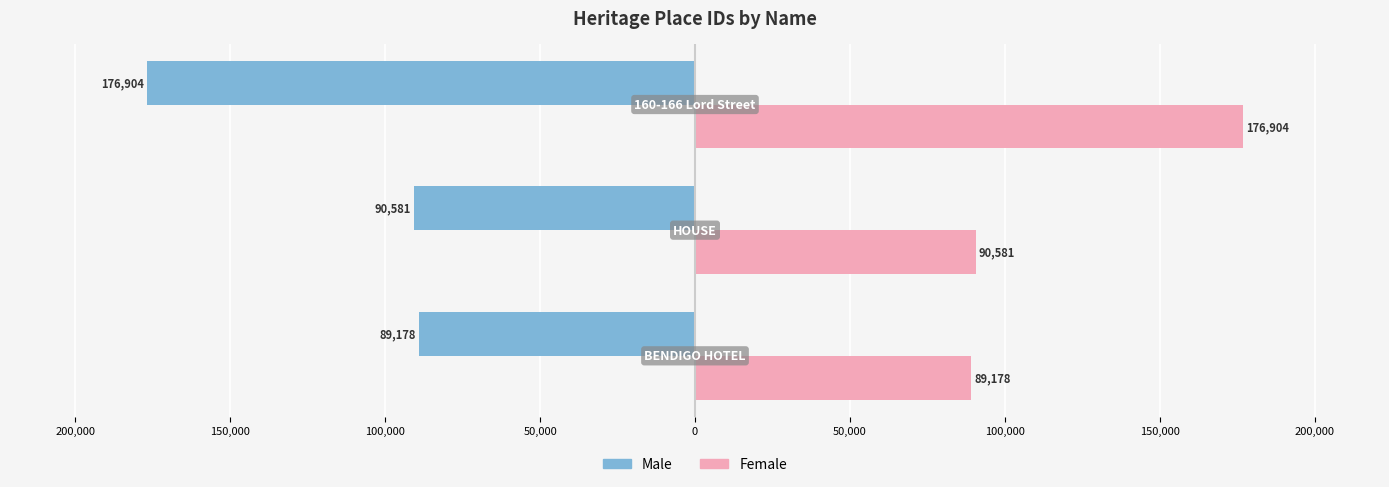

What are all the series names shown in the legend?

Male, Female